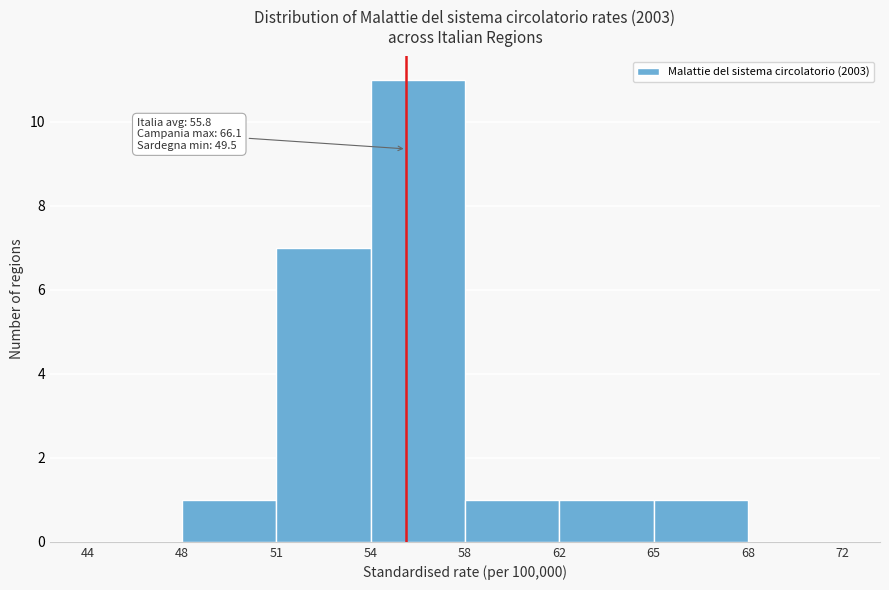

Reading left to right, list all the values displayed in this chart.

44=0	48=1	51=7	54=11	58=1	62=1	65=1	68=0